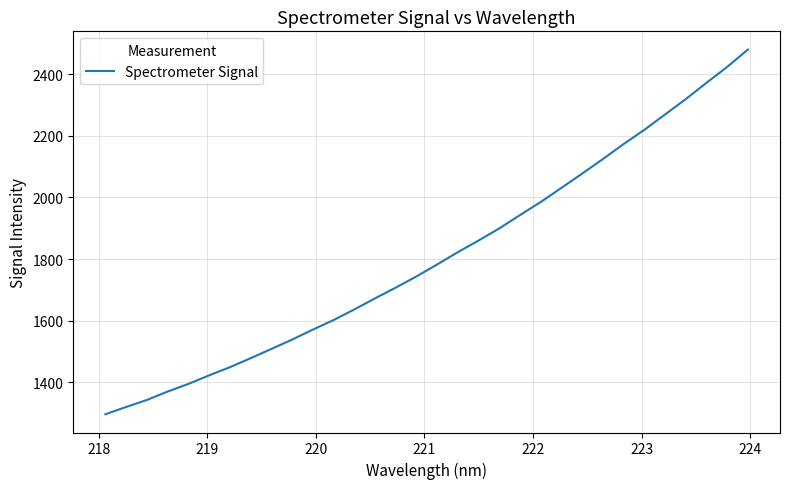

What is the greatest value displayed?

2479.3